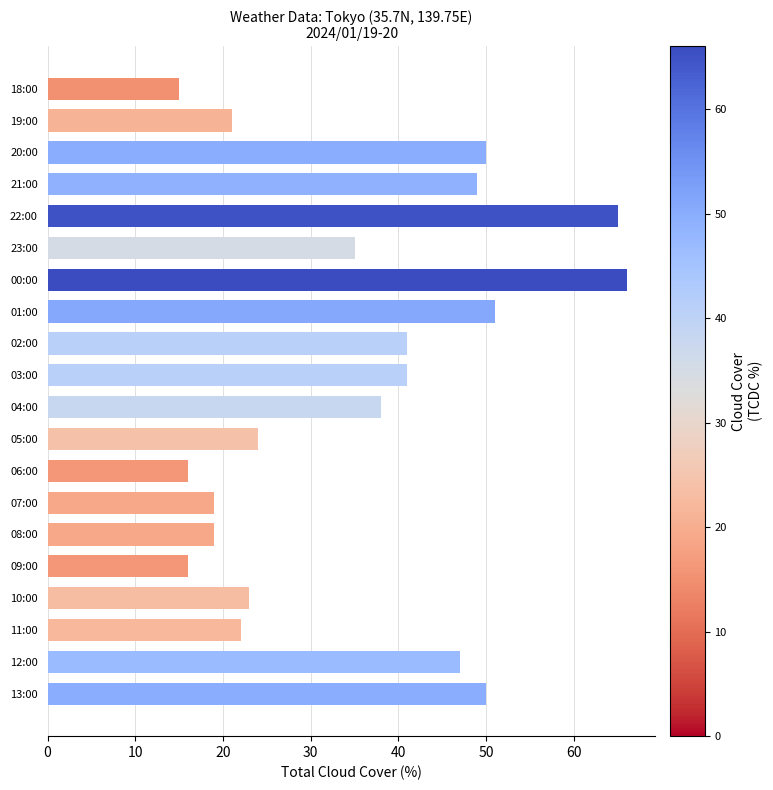

What is the change in value from 06:00 to 12:00?

+31